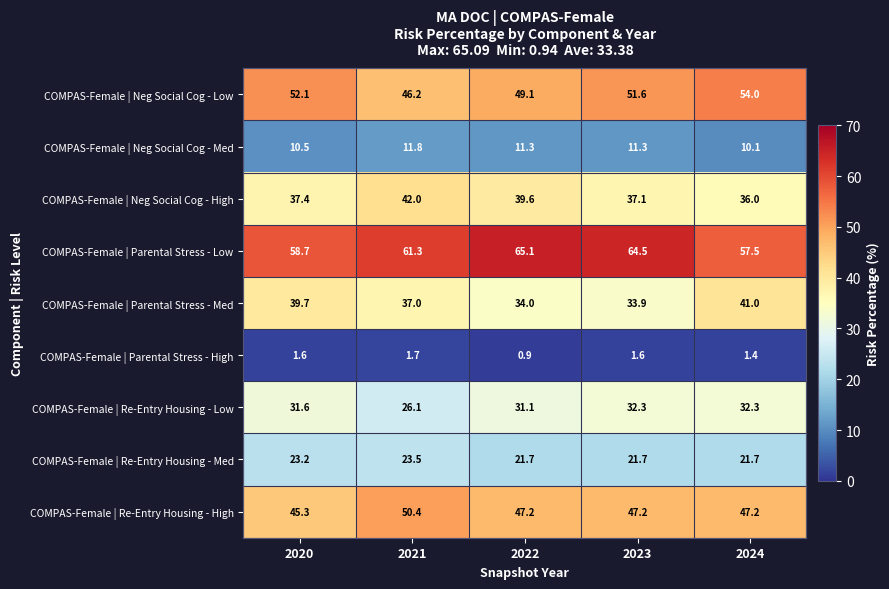

What is the spread (max minus min) of values at 2020?

57.1